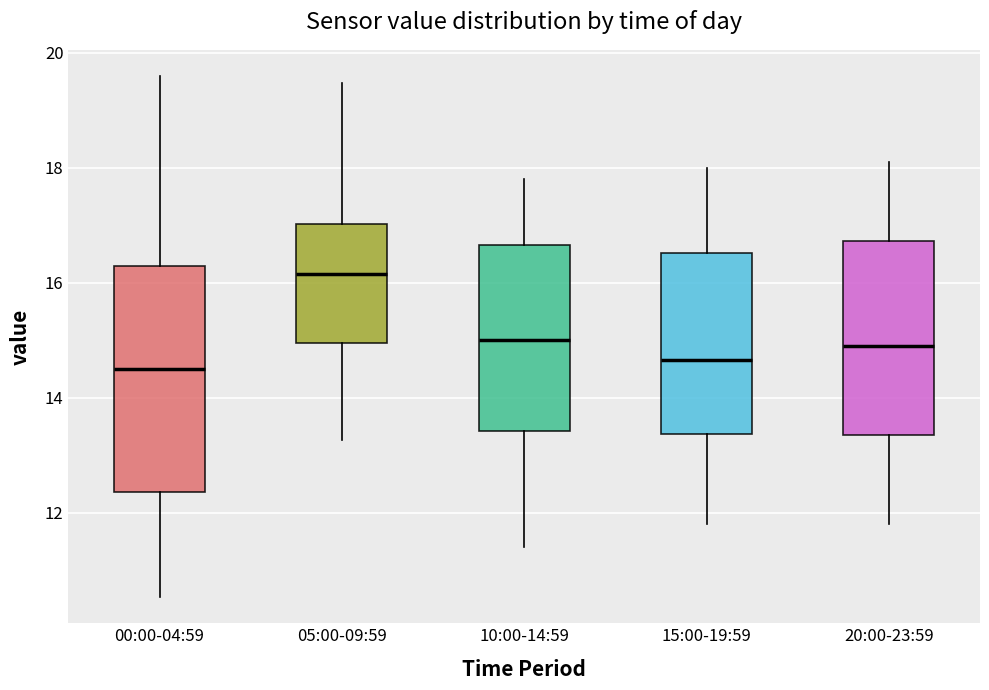

Which box's median line is the highest?

05:00-09:59